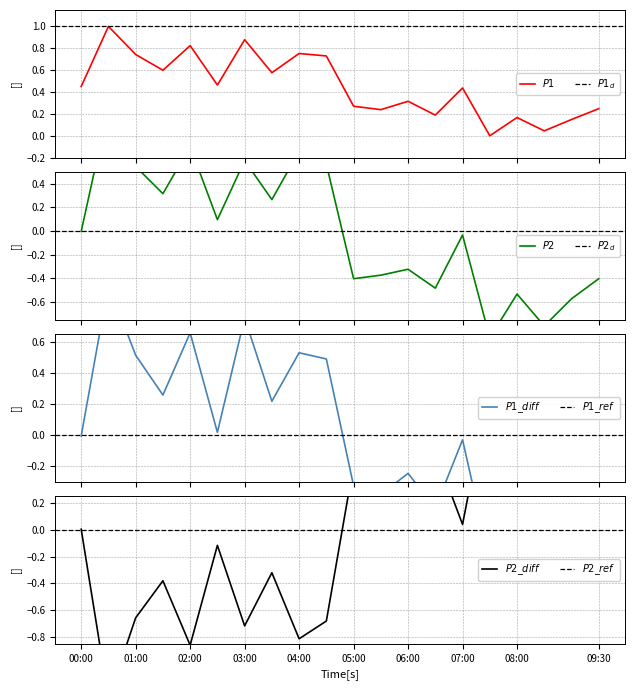

Which series ends up on top after the final intersection of P1 and P2?

P1